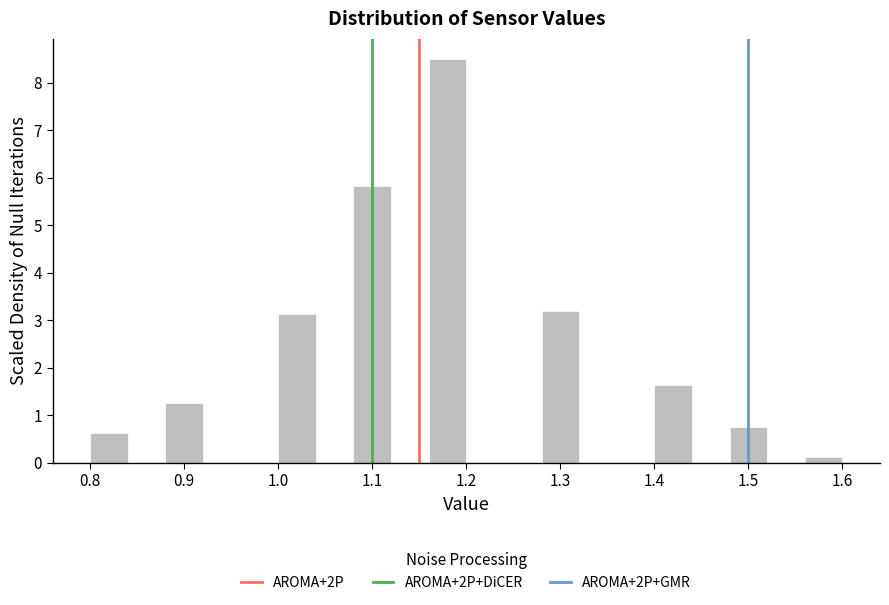

Reading left to right, list every bar in this chart as the range it spans on the x-axis followed by its height. The values are not printed on the chart, so give them approximately, as read against the axis.

0.80 to 0.84: 0.6
0.84 to 0.88: 0
0.88 to 0.92: 1.3
0.92 to 0.96: 0
0.96 to 1.00: 0
1.00 to 1.04: 3.1
1.04 to 1.08: 0
1.08 to 1.12: 5.8
1.12 to 1.16: 0
1.16 to 1.20: 8.5
1.20 to 1.24: 0
1.24 to 1.28: 0
1.28 to 1.32: 3.2
1.32 to 1.36: 0
1.36 to 1.40: 0
1.40 to 1.44: 1.6
1.44 to 1.48: 0
1.48 to 1.52: 0.8
1.52 to 1.56: 0
1.56 to 1.60: 0.1